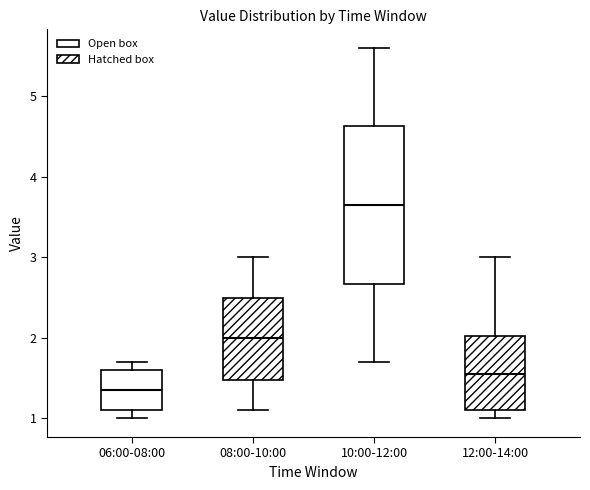

Which box has the highest median line?

10:00-12:00